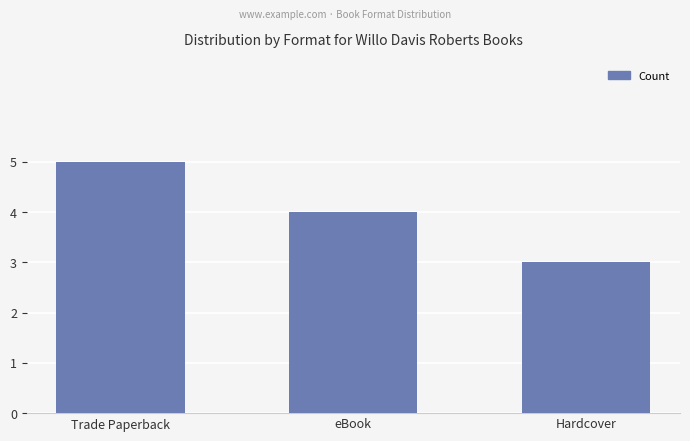

List the labels in order of value, largest first.

Trade Paperback, eBook, Hardcover